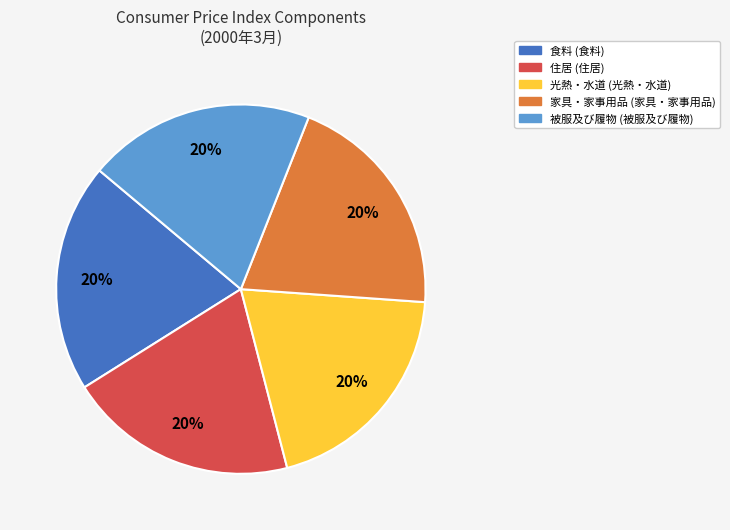

Is the sum of 光熱・水道 and 家具・家事用品 greater than half?

No